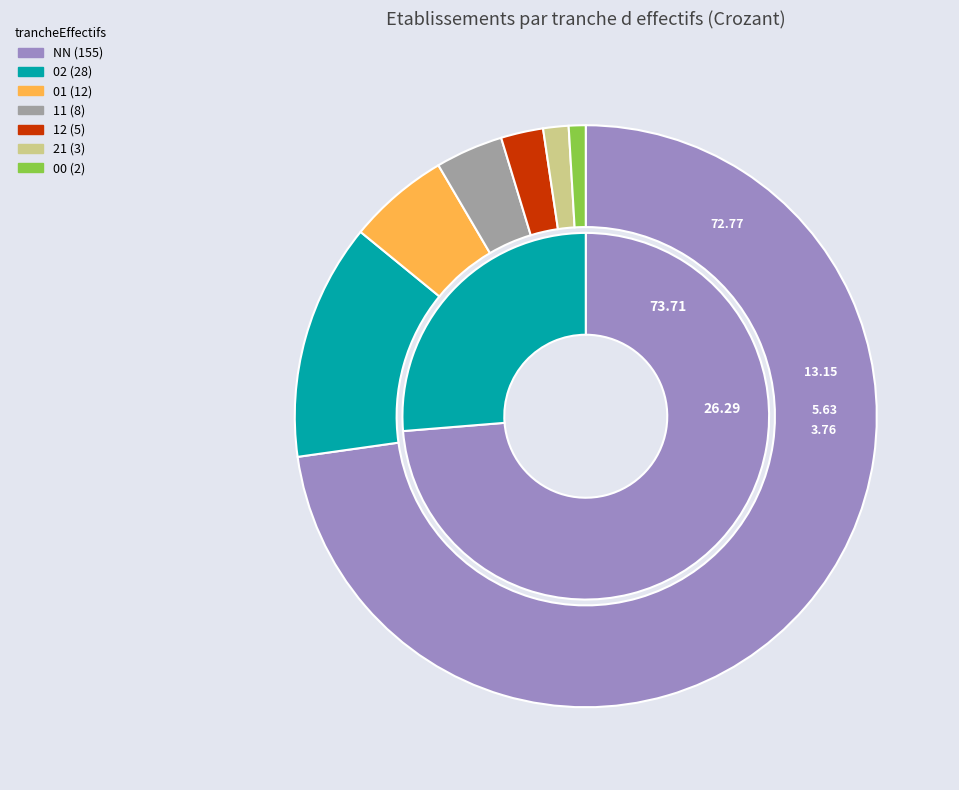

The NN slice represents 81% of the pie. True or false?

False